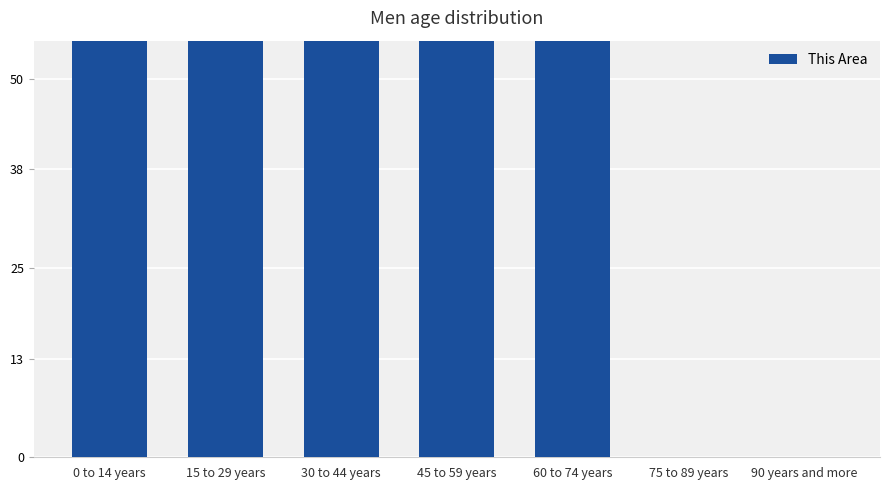

List the labels in order of value, largest first.

30 to 44 years, 0 to 14 years, 15 to 29 years, 45 to 59 years, 60 to 74 years, 75 to 89 years, 90 years and more